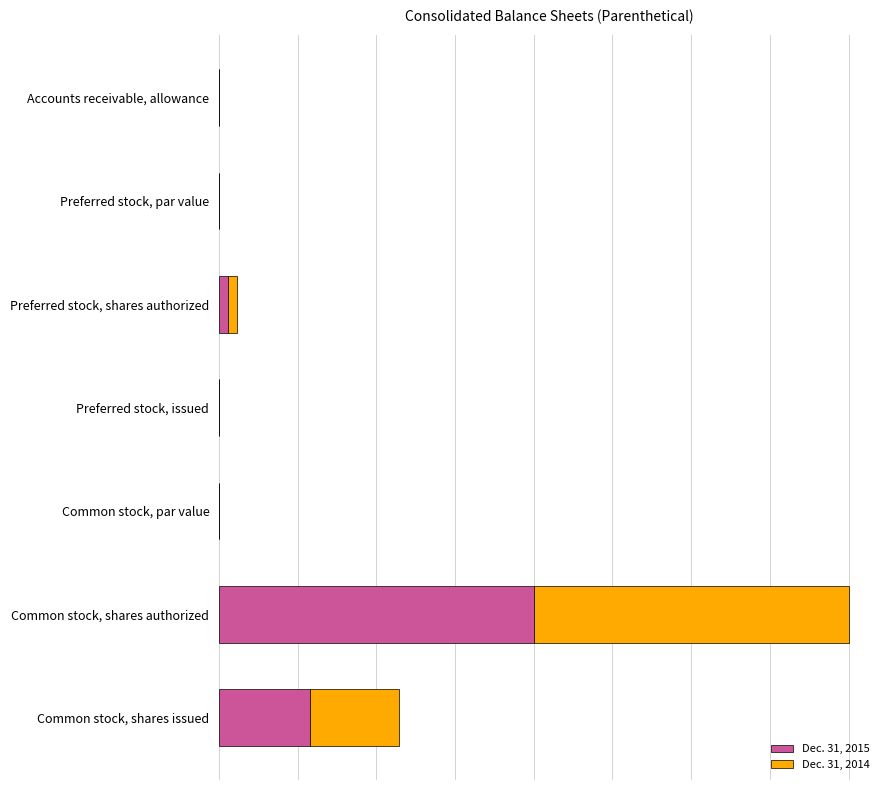

What are all the series names shown in the legend?

Dec. 31, 2015, Dec. 31, 2014